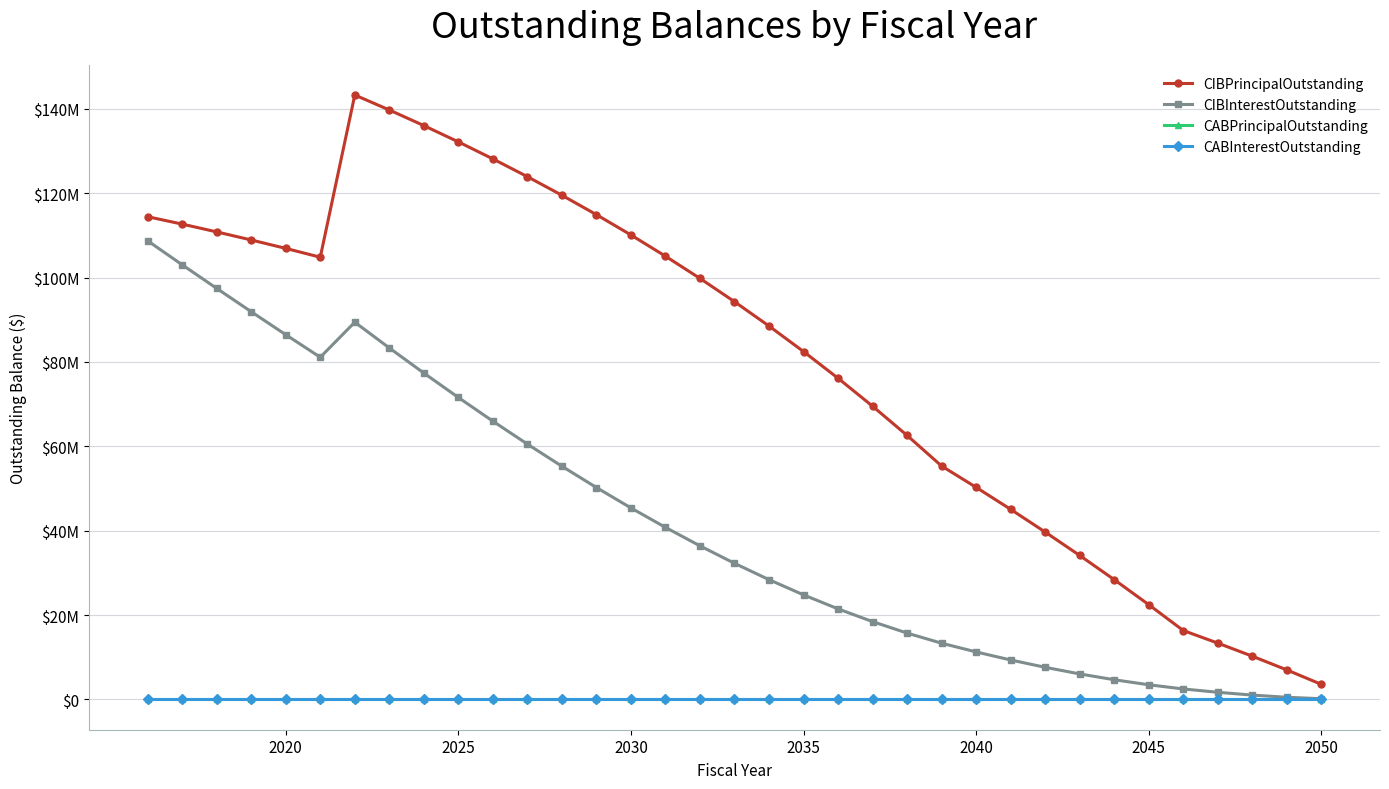

Does the chart display data point markers on the line(s)?

Yes